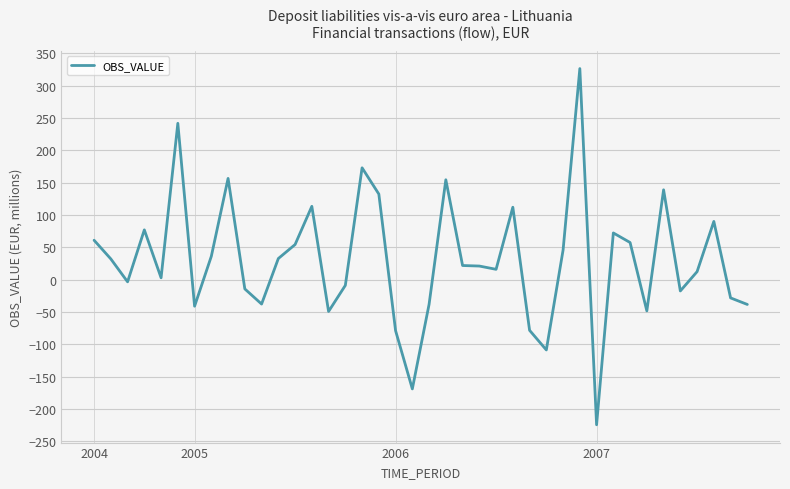

How many lines are shown in the chart?

1